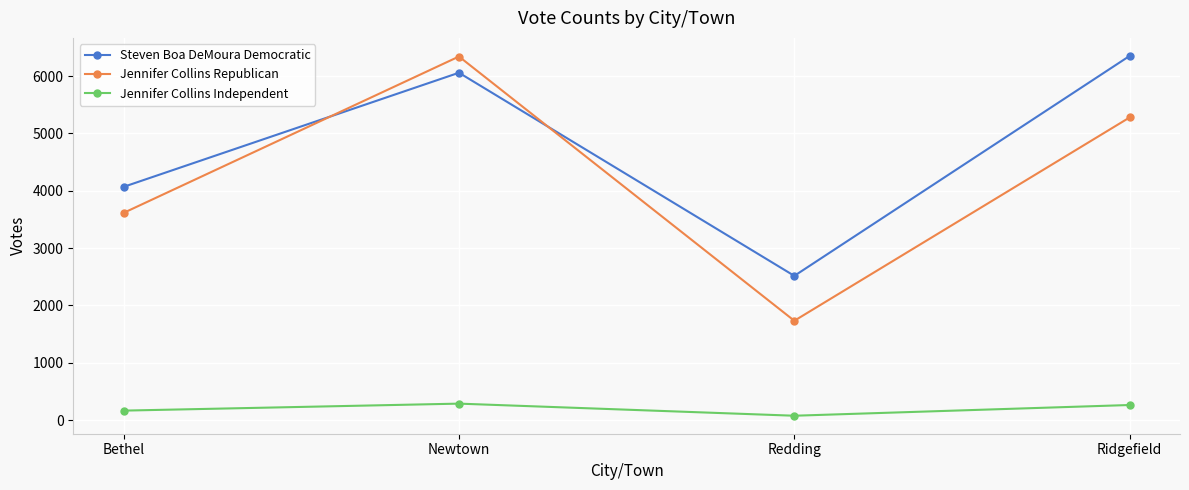

Is it true that Steven Boa DeMoura Democratic equals 1415 at Redding?

False